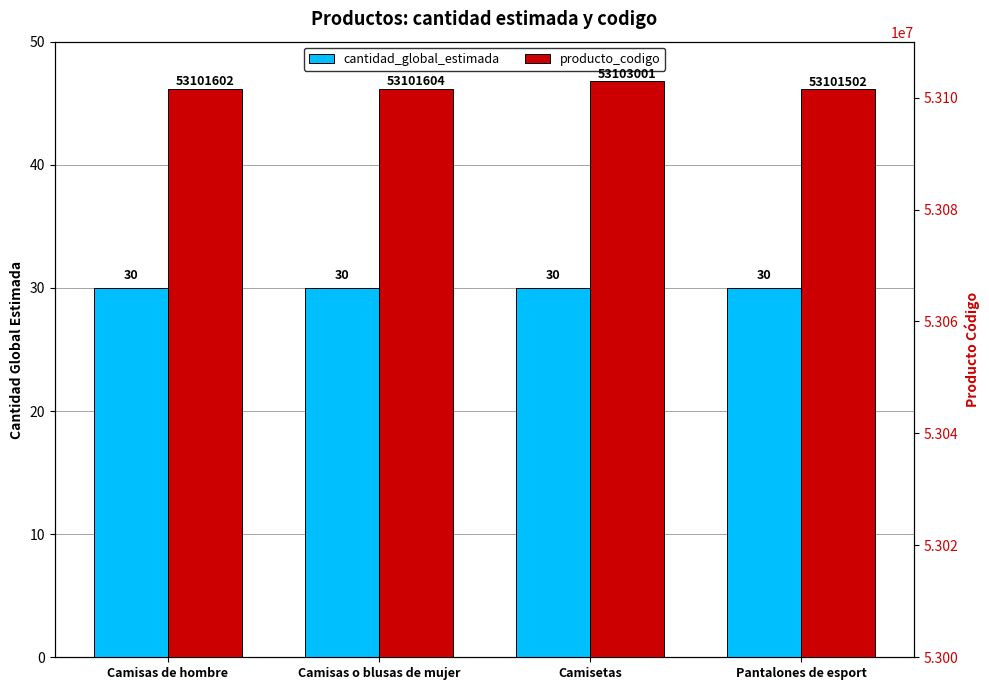

The value of producto_codigo at Pantalones de esport is 11814435. True or false?

False